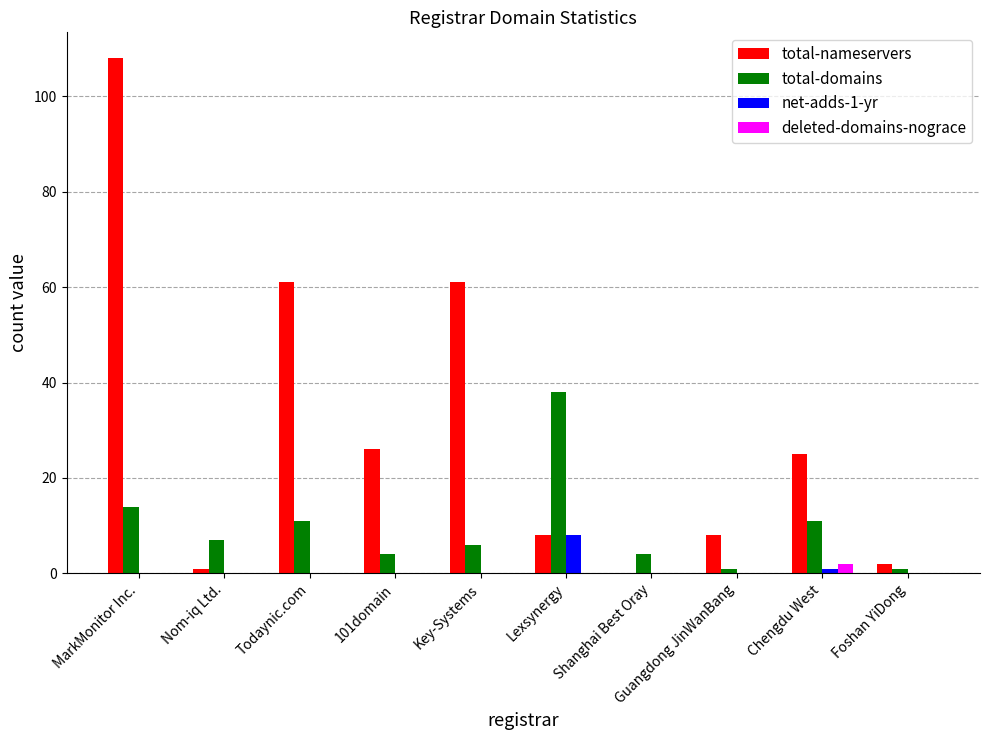

The value of total-domains at Key-Systems is 6. True or false?

True